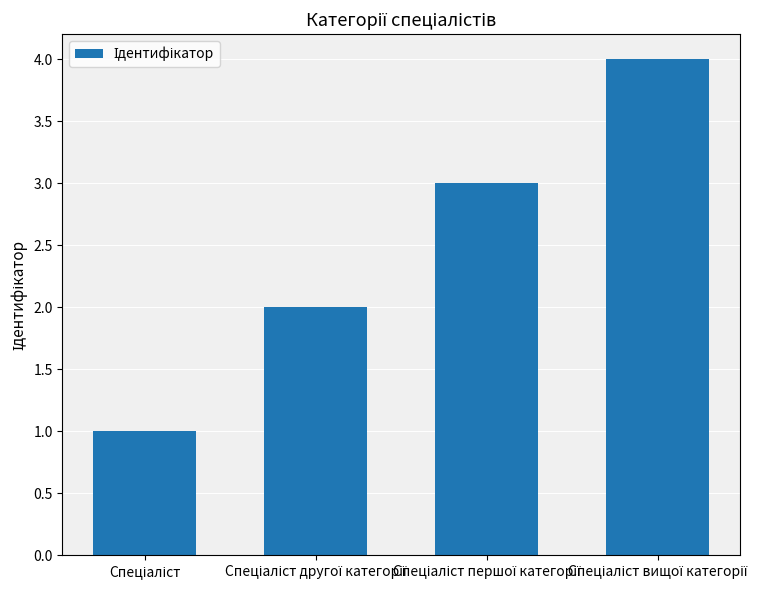

What is the sum of all values?

10